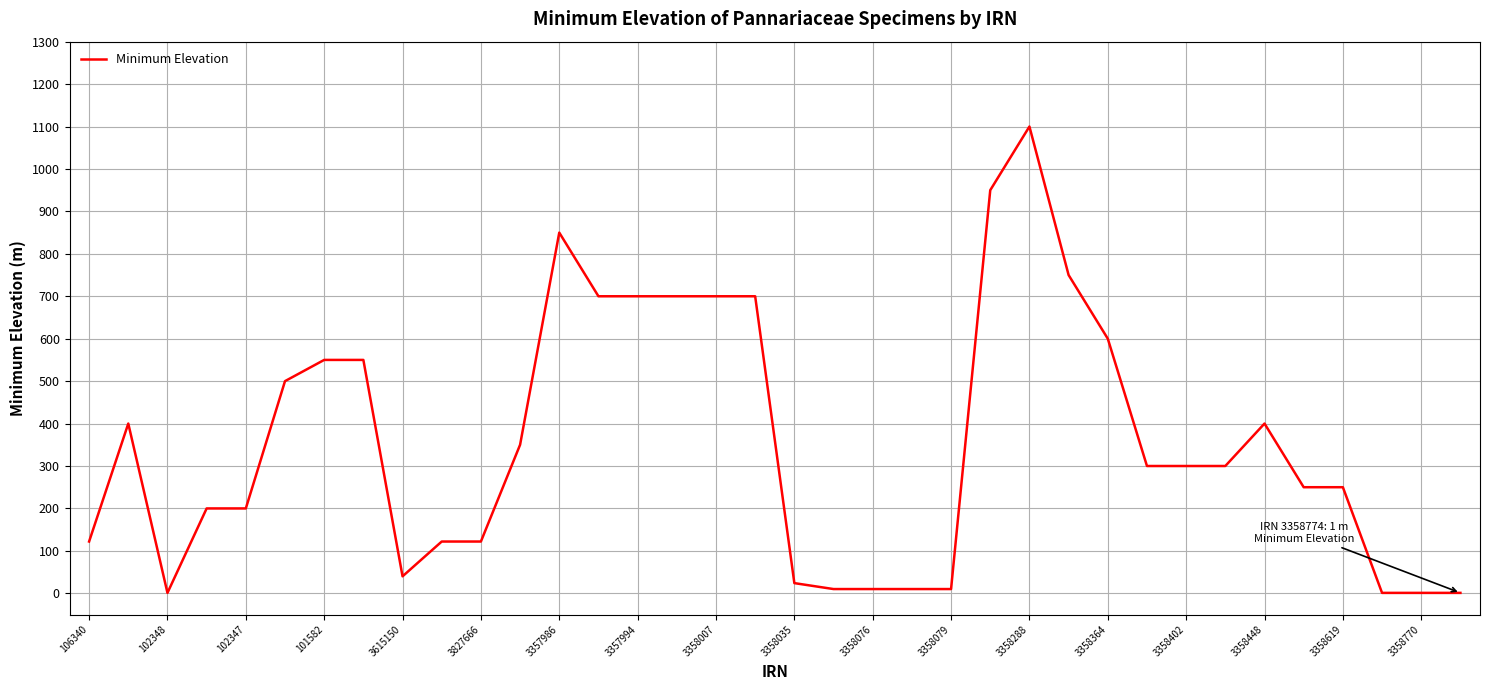

What is the maximum value shown in the chart?

1100